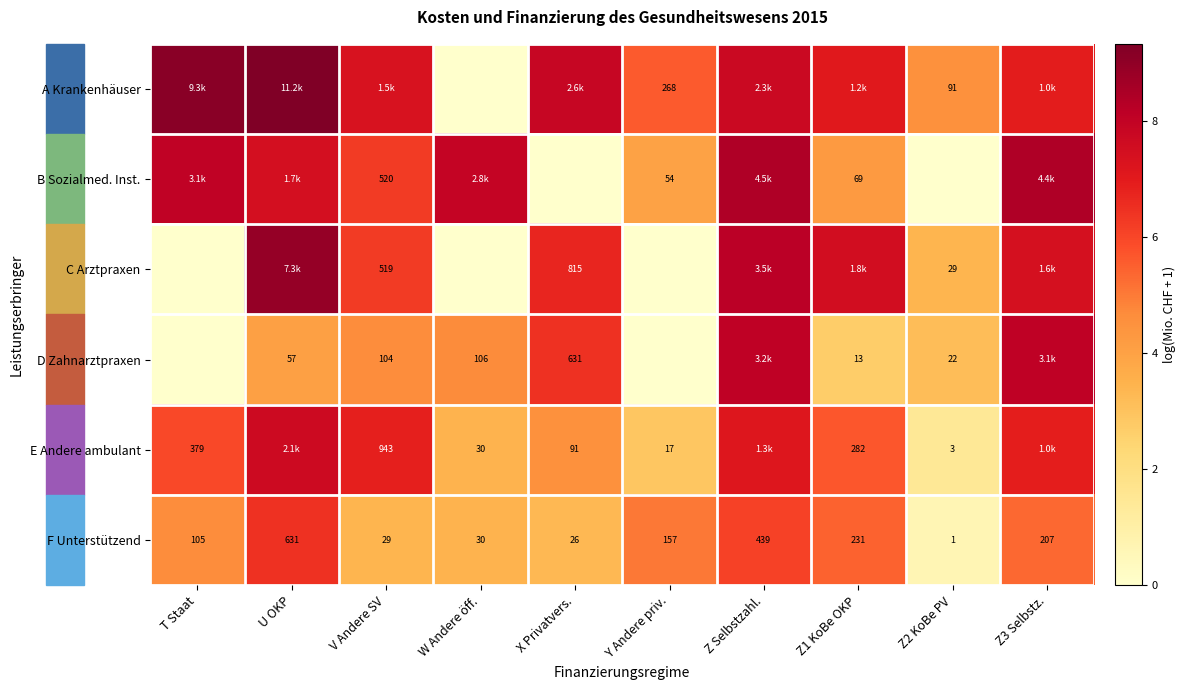

Read the C Arztpraxen value at Z3 Selbstz..

7.4